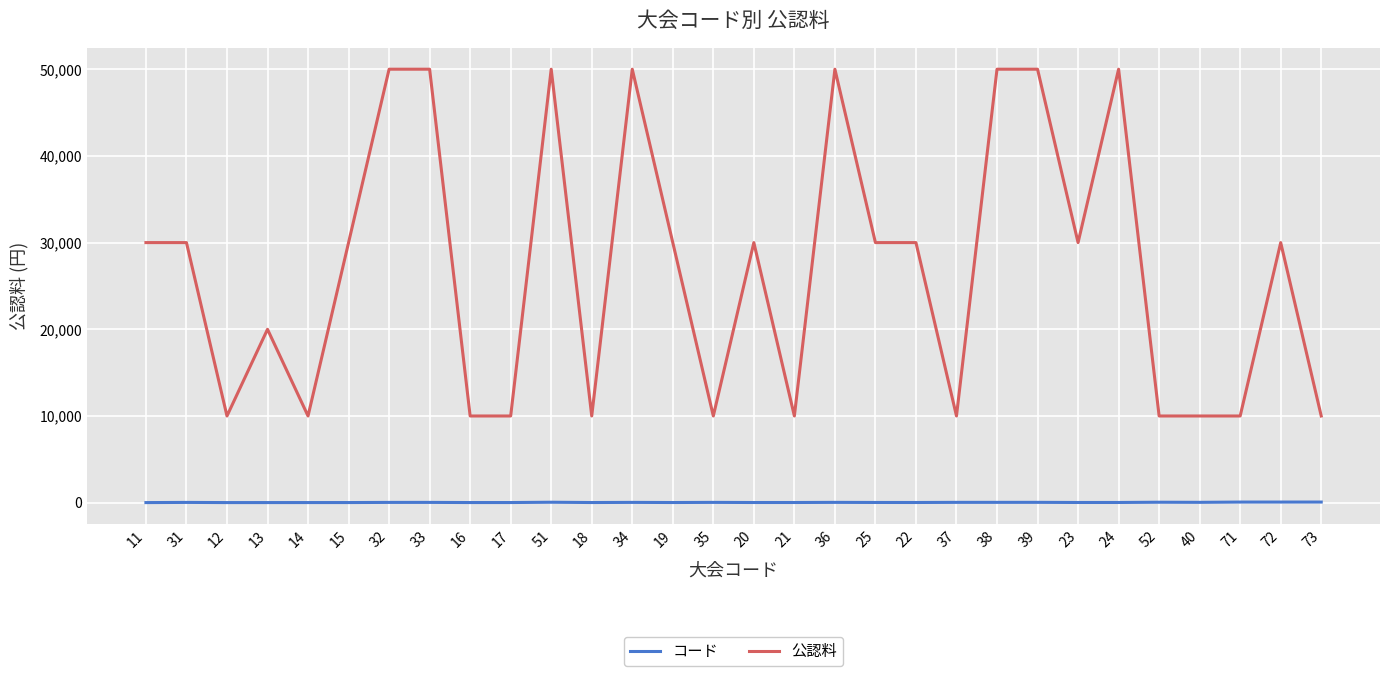

Which series has the largest total across all categories?

公認料